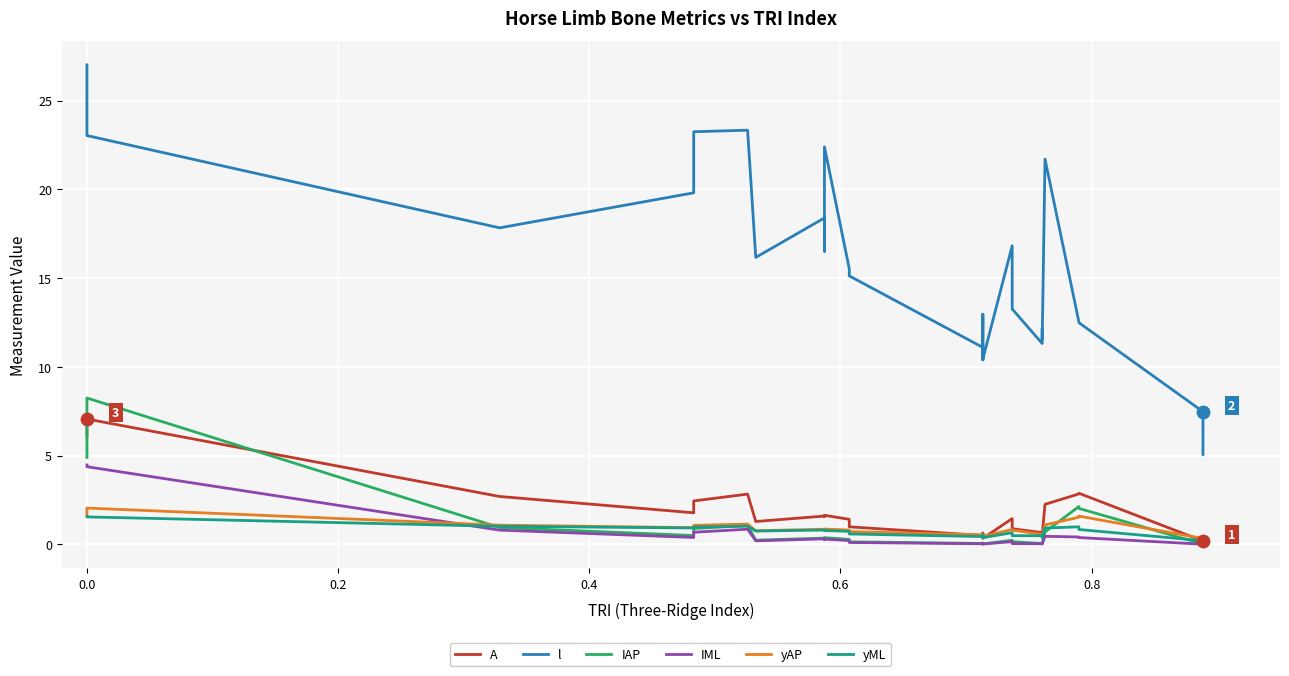

At how many categories does at least one series exceed 19?

7